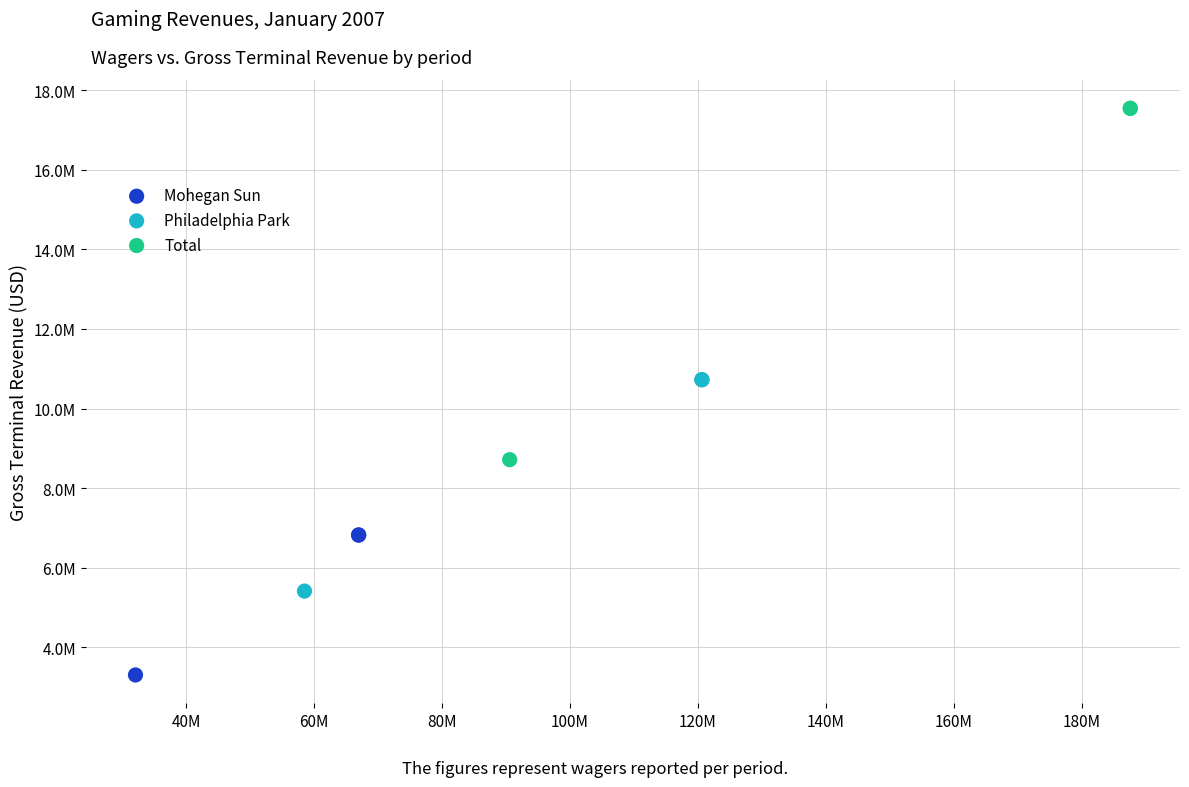

What are all the series names shown in the legend?

Mohegan Sun, Philadelphia Park, Total